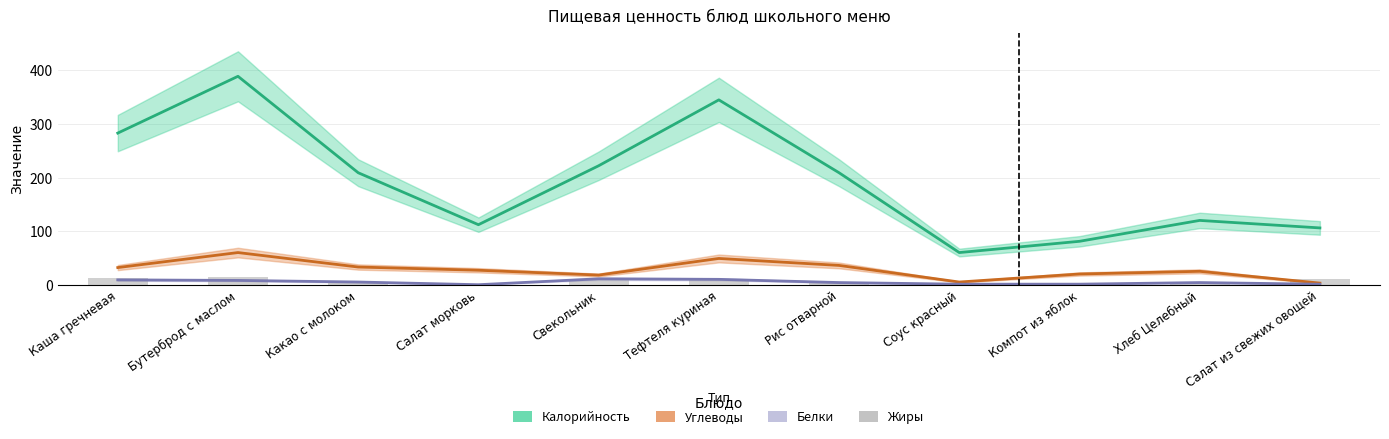

Count the number of categories in the chart.

11